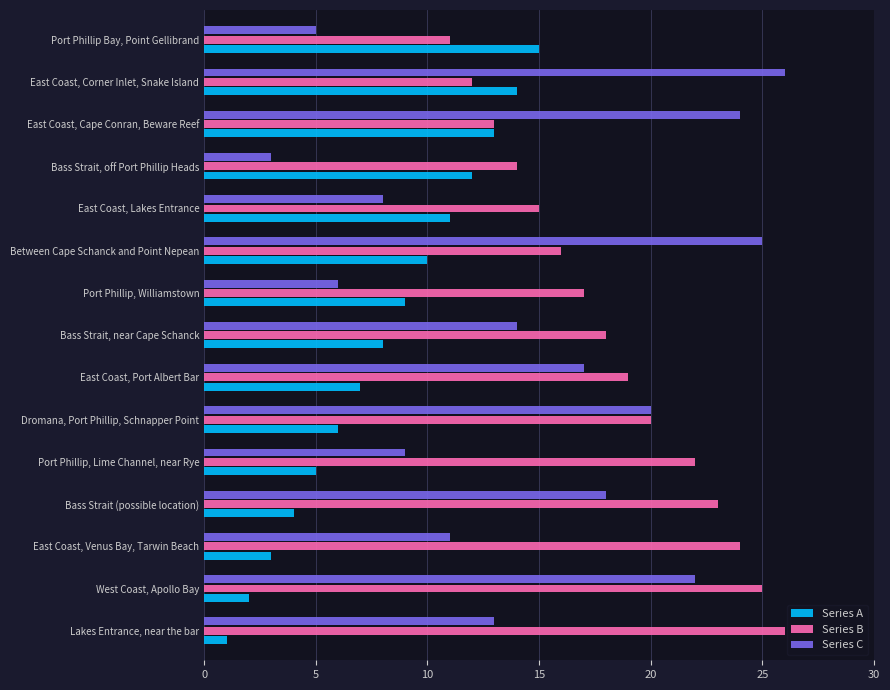

What is the maximum value for Series B?

26